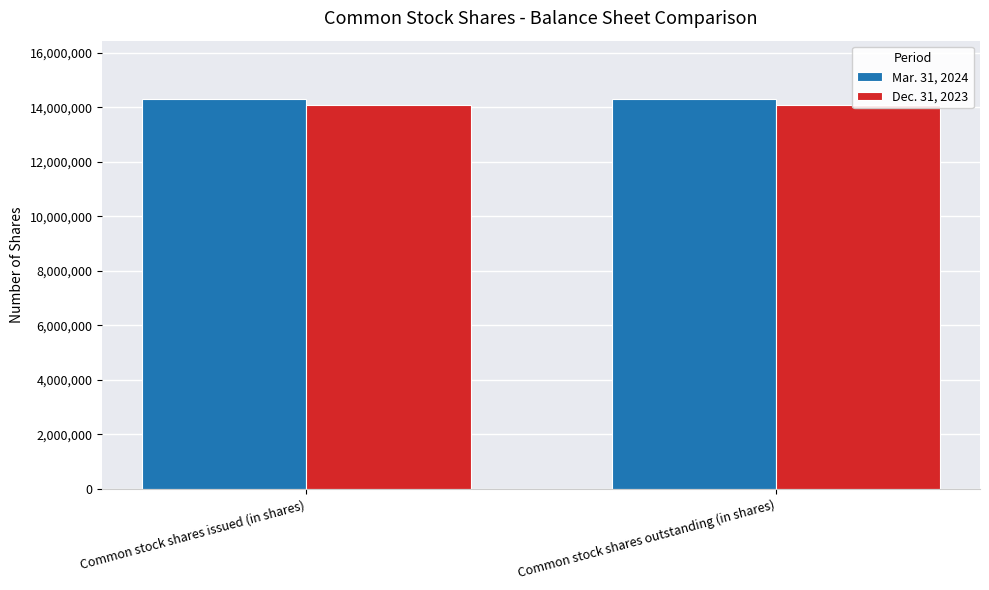

Reading right to left, transcribe all the data shown in this chart.

Mar. 31, 2024: 14301688	14301688
Dec. 31, 2023: 14098888	14098888